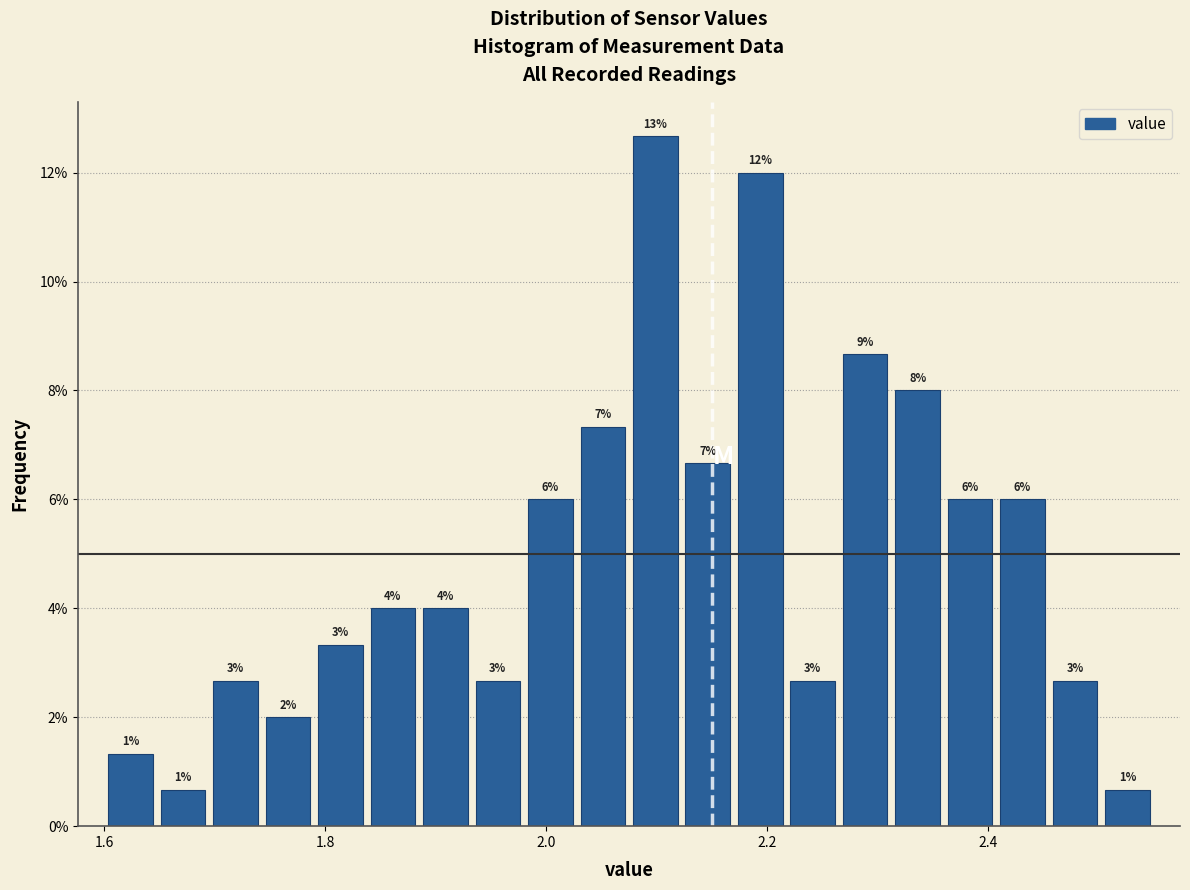

Around what value on the x-axis is the tallest bar? Give the approximate position of its centre, as read against the axis.

2.10